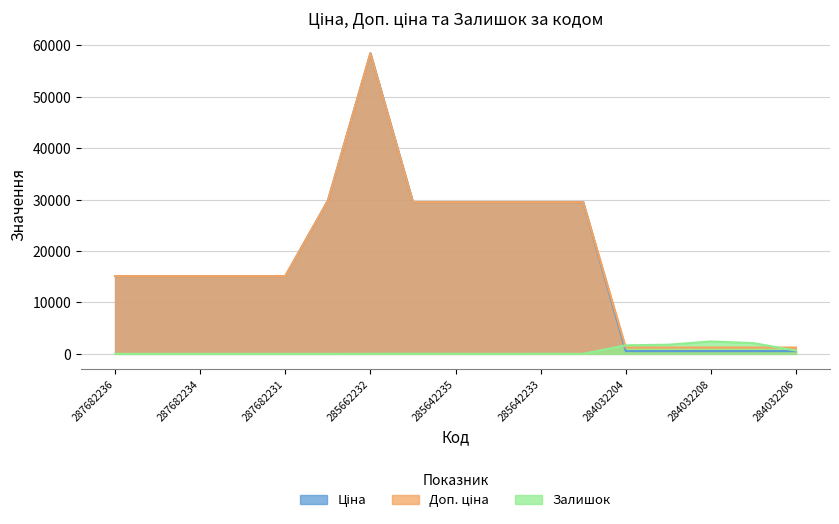

How many data points in Доп. ціна are above 15120?

7